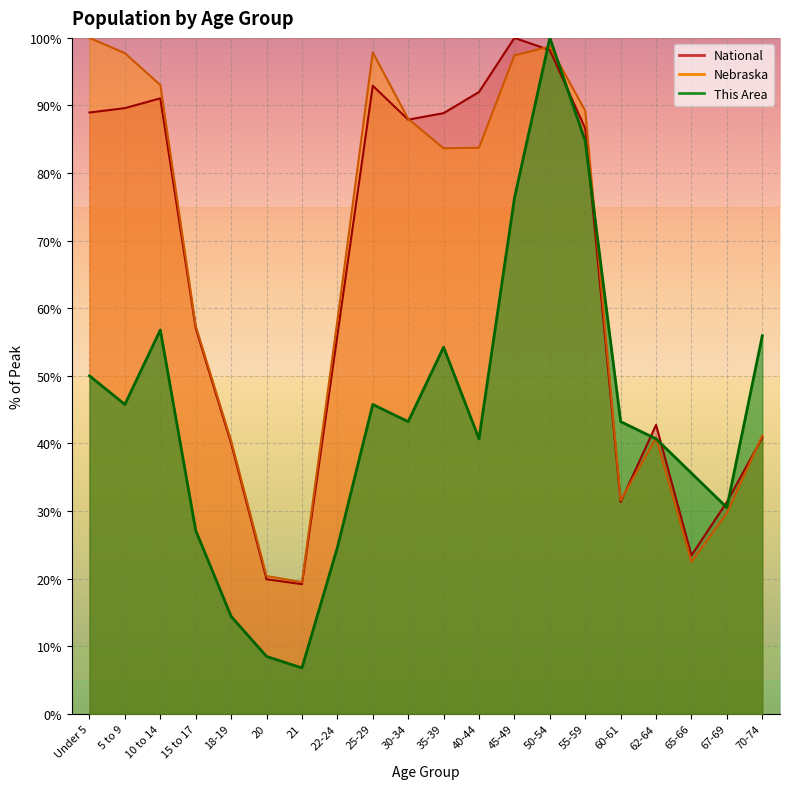

At how many categories does at least one series exceed 44?

13